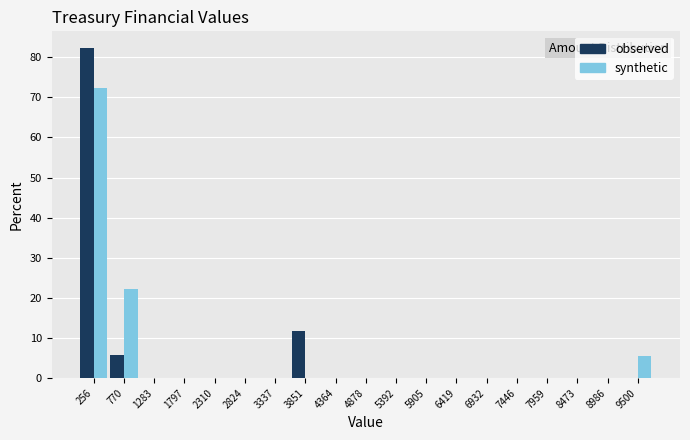

What is the height of the synthetic bar covering 9200 to 9800 on the x-axis? Neither the bar edges nor the heights are printed on the chart, so give them approximately, as read against the axes.

6